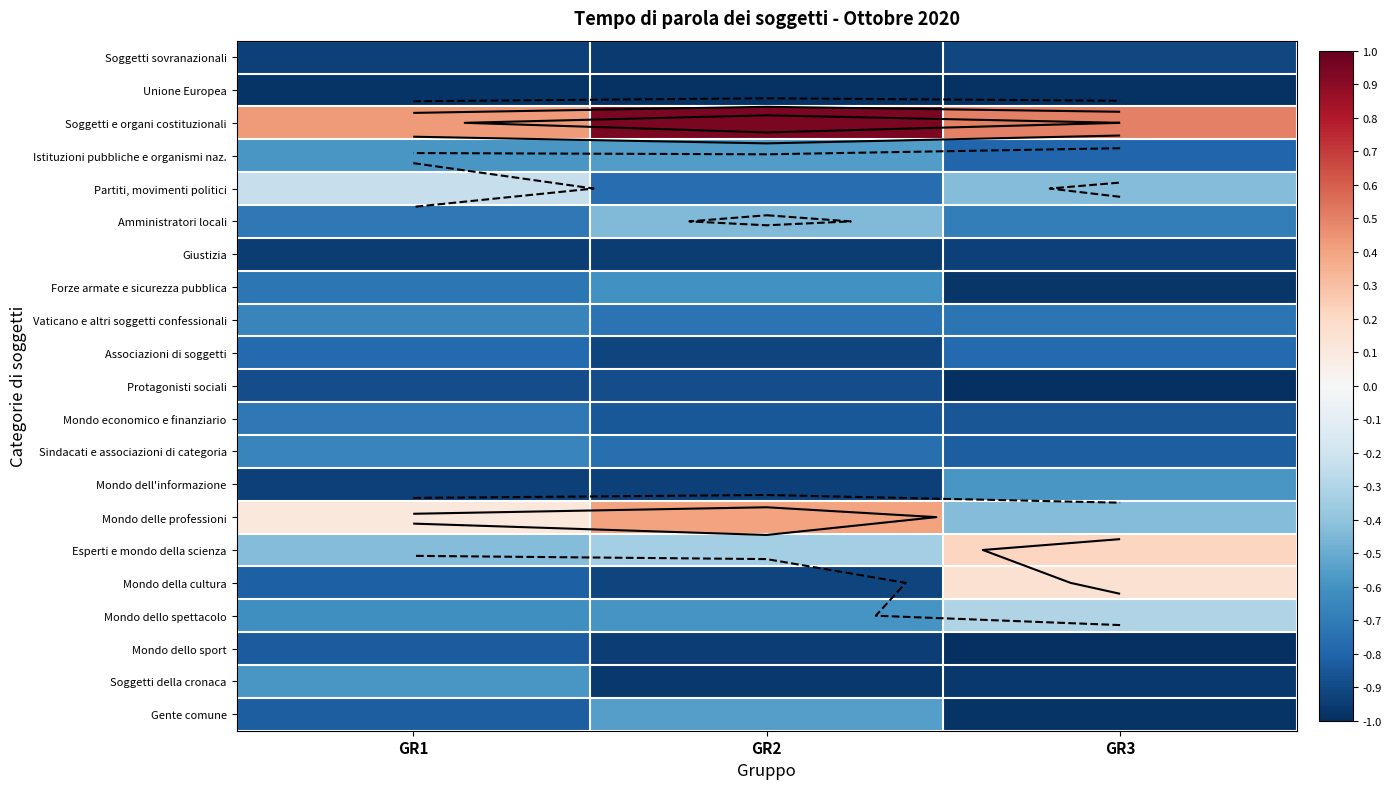

What is the sum of the Esperti e mondo della scienza values at GR3 and GR1?

-0.2